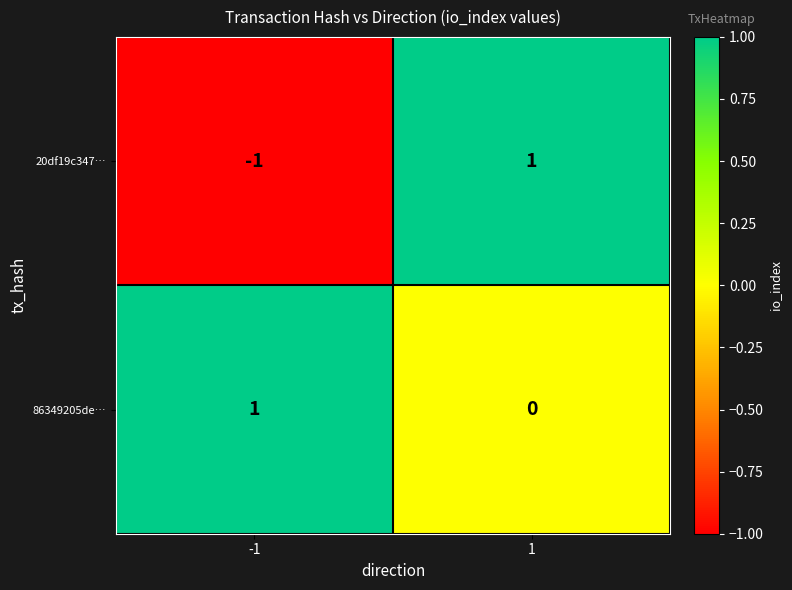

How many negative values does the 20df19c347… series have?

1